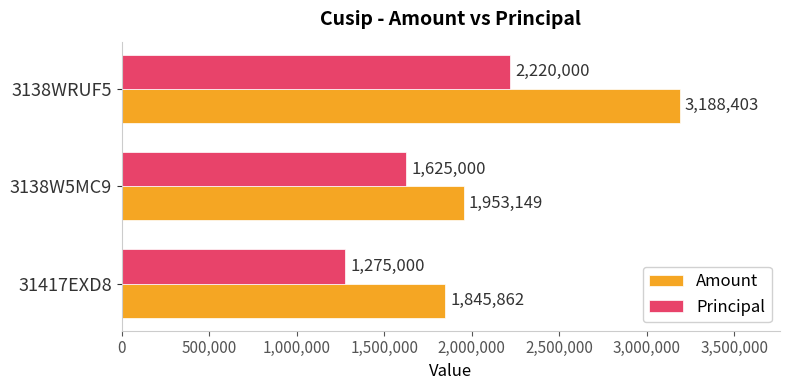

List the labels in order of Principal value, smallest first.

31417EXD8, 3138W5MC9, 3138WRUF5